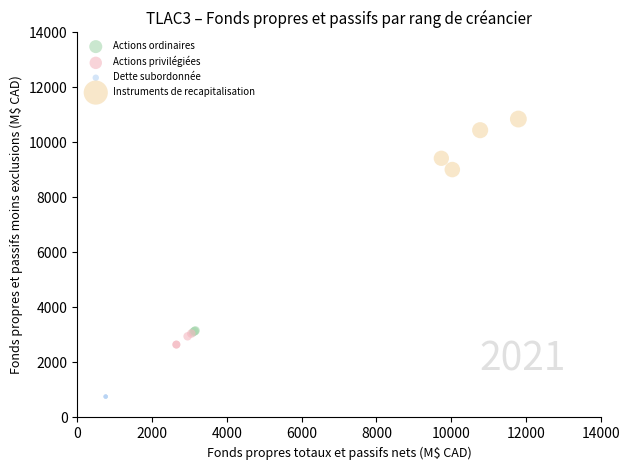

Which series reaches the maximum Y coordinate?

Instruments de recapitalisation